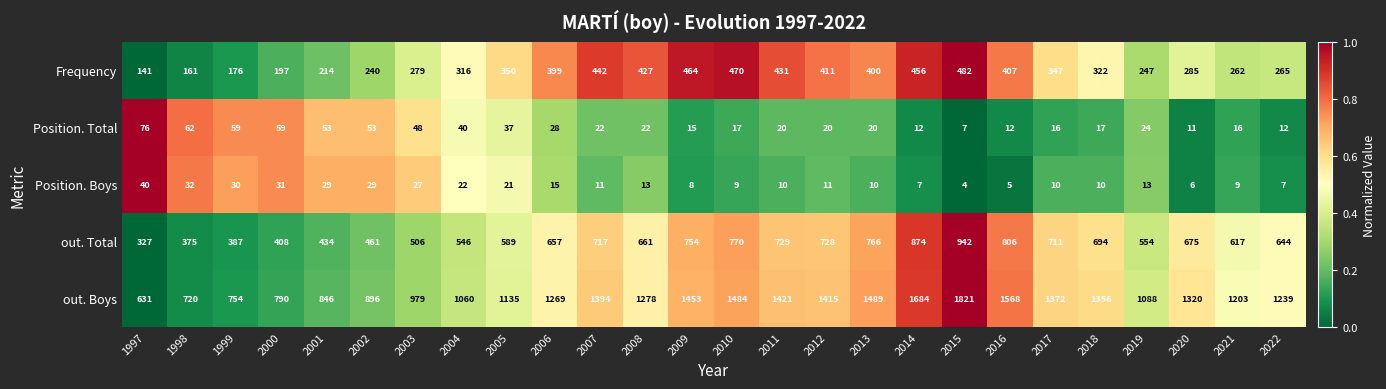

What is the spread (max minus min) of values at 2002?

867